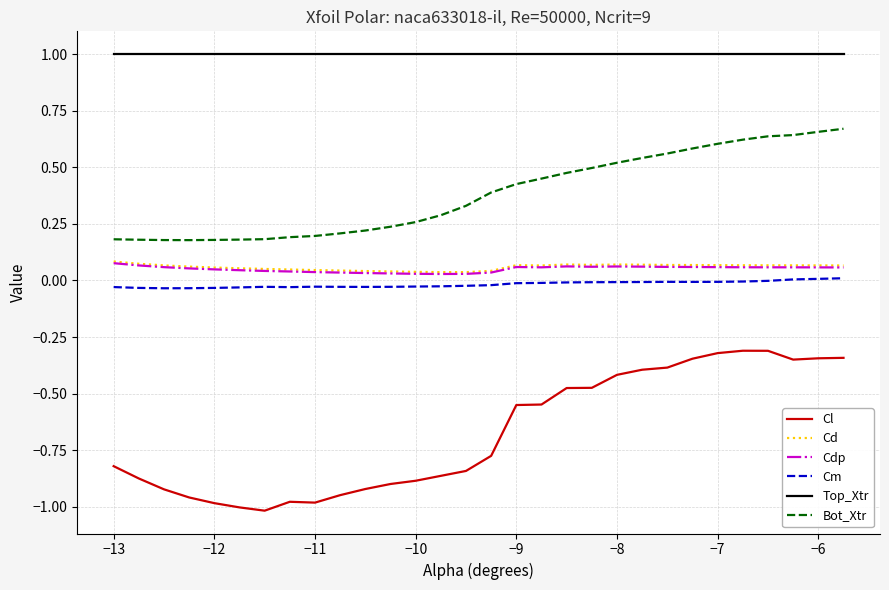

Count the number of data series in this chart.

6